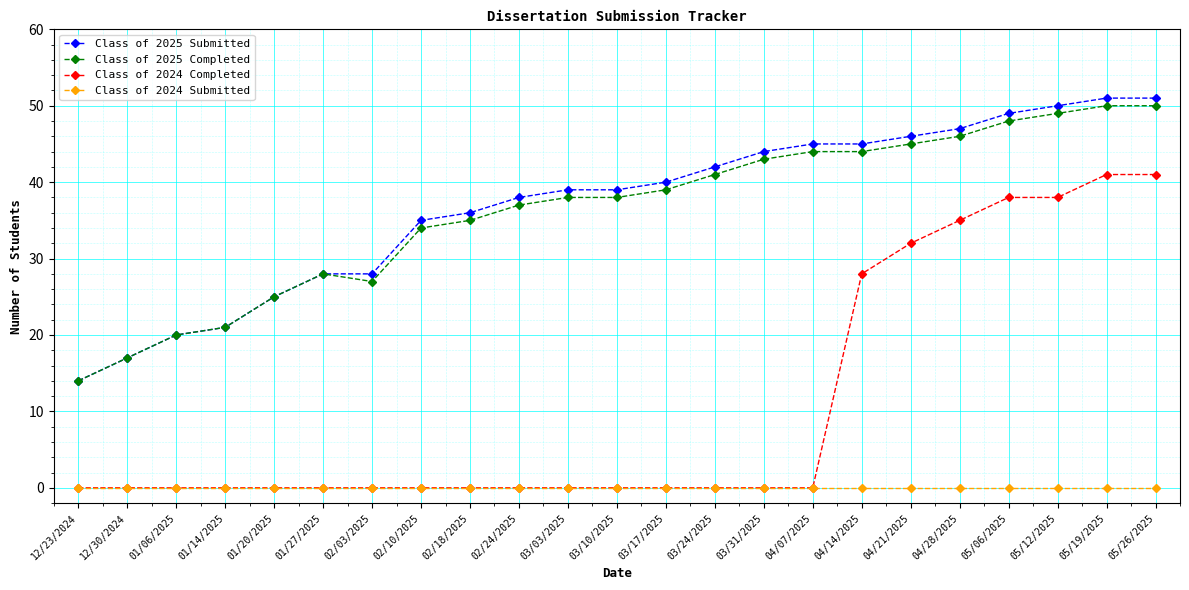

Reading left to right, extract all data points from this chart.

Class of 2025 Submitted: 14	17	20	21	25	28	28	35	36	38	39	39	40	42	44	45	45	46	47	49	50	51	51
Class of 2025 Completed: 14	17	20	21	25	28	27	34	35	37	38	38	39	41	43	44	44	45	46	48	49	50	50
Class of 2024 Completed: 0	0	0	0	0	0	0	0	0	0	0	0	0	0	0	0	28	32	35	38	38	41	41
Class of 2024 Submitted: 0	0	0	0	0	0	0	0	0	0	0	0	0	0	0	0	0	0	0	0	0	0	0